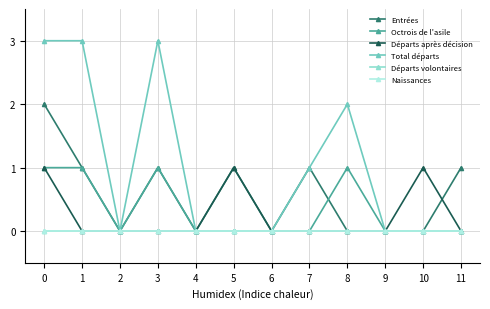

Which label corresponds to the smallest value in the chart?

2